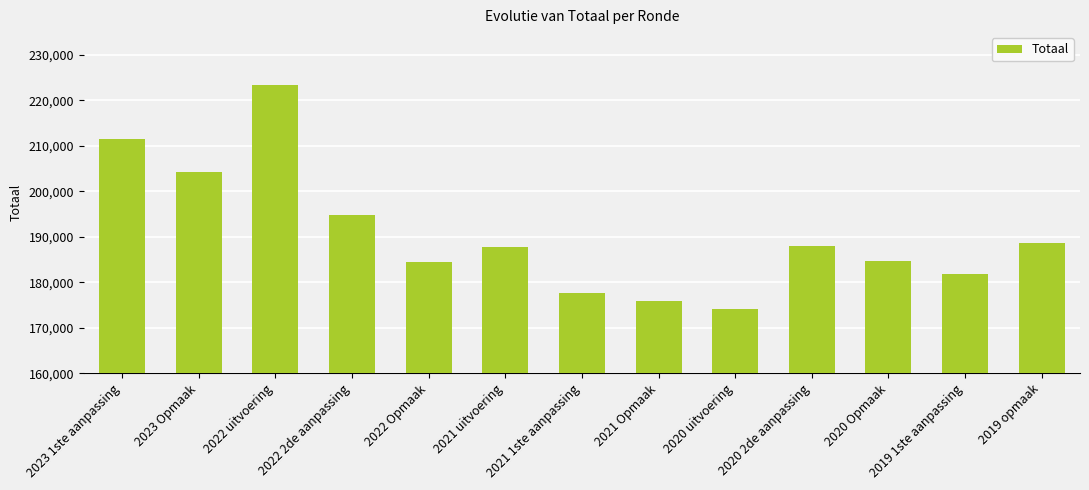

What is the label of the 5th bar from the left?

2022 Opmaak